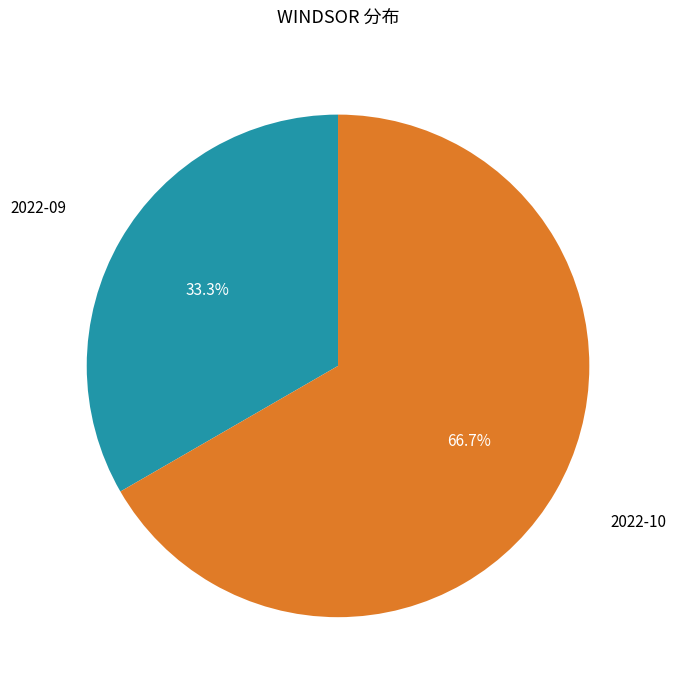

Is the sum of 2022-09 and 2022-10 greater than half?

Yes